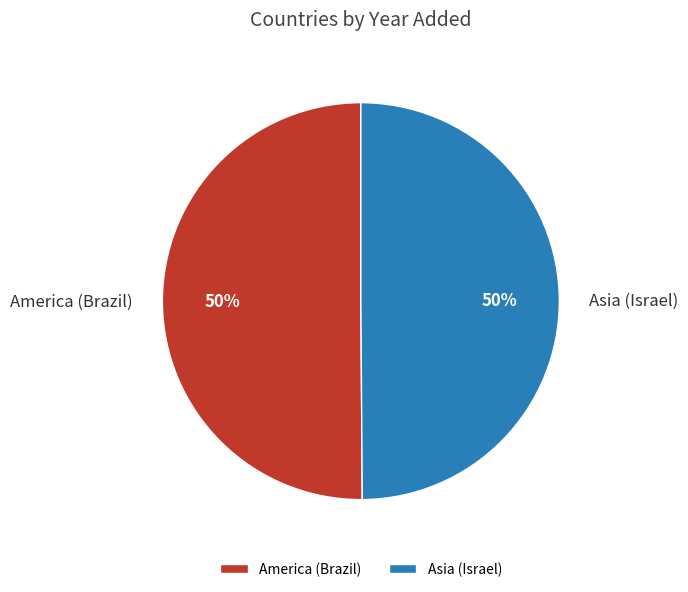

What percentage is the America (Brazil) slice, to the nearest percent?

50%